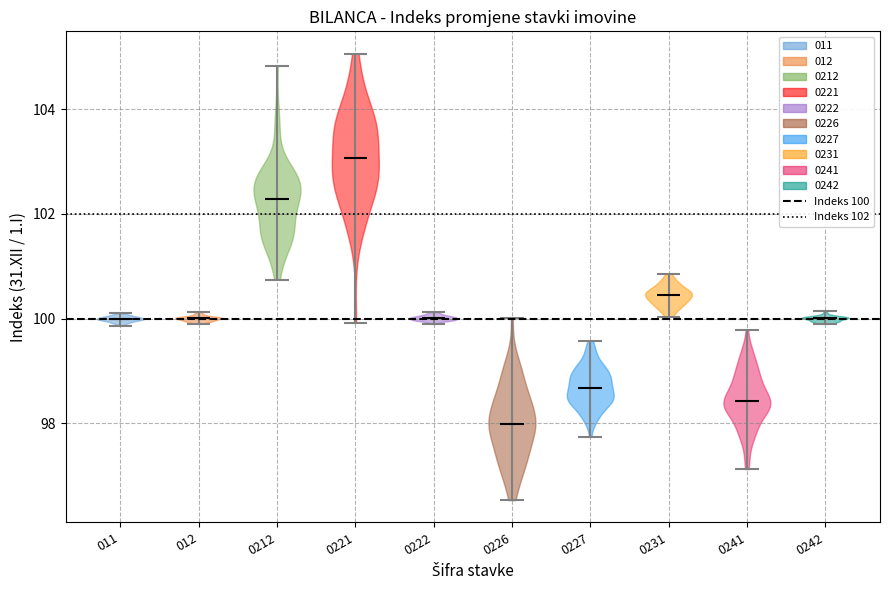

Reading left to right, read every violin against the y-axis: where its median line is, and the lowest and highest points it reaches. The values are not printed on the chart, so give them approximately, as read against the axis.

011: median line 100.0, lowest point 99.8, highest point 100.0
012: median line 100.0, lowest point 99.8, highest point 100.2
0212: median line 102.2, lowest point 100.8, highest point 104.8
0221: median line 103.0, lowest point 100.0, highest point 105.0
0222: median line 100.0, lowest point 99.8, highest point 100.2
0226: median line 98.0, lowest point 96.6, highest point 100.0
0227: median line 98.6, lowest point 97.8, highest point 99.6
0231: median line 100.4, lowest point 100.0, highest point 100.8
0241: median line 98.4, lowest point 97.2, highest point 99.8
0242: median line 100.0, lowest point 99.8, highest point 100.2